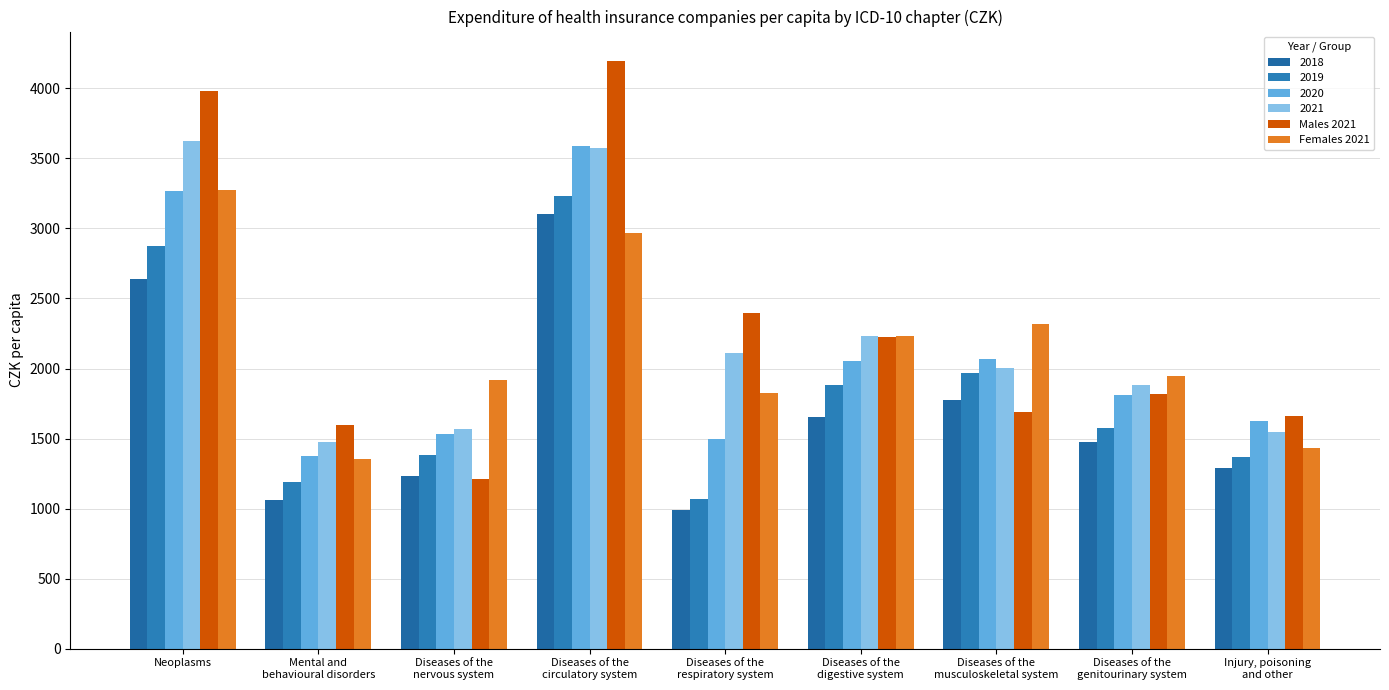

What is the difference between the highest and lowest values at Diseases of the
digestive system?

577.3